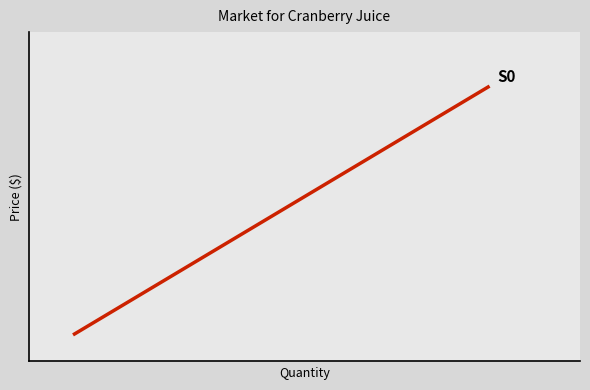

What is the difference between the maximum and minimum values?

9